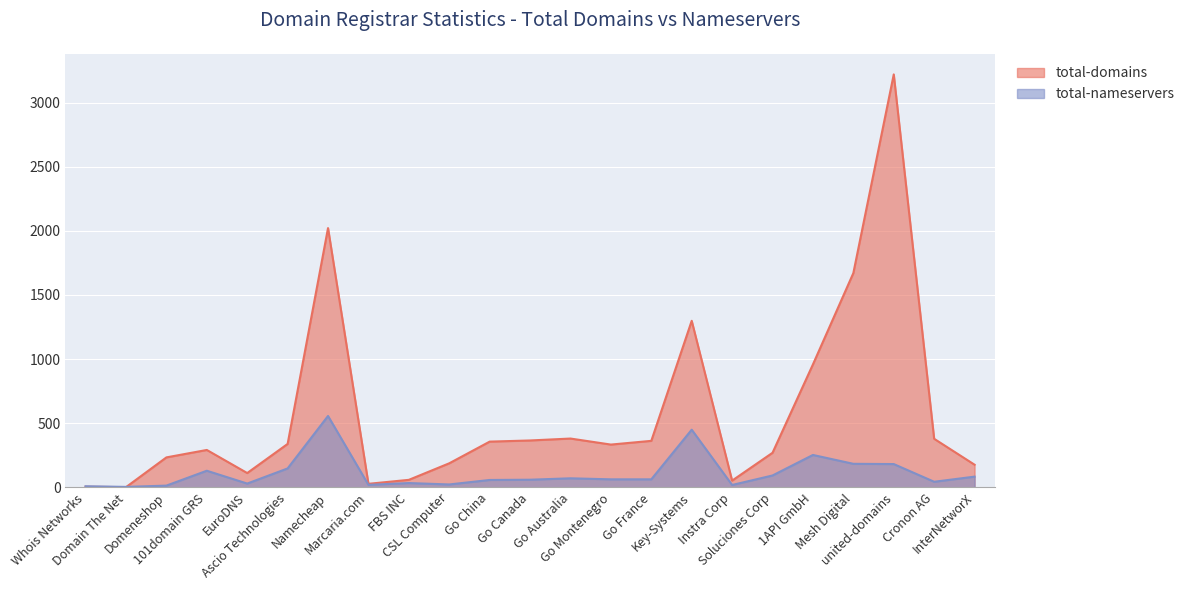

True or false: total-domains has a value of 3219 at united-domains.

True